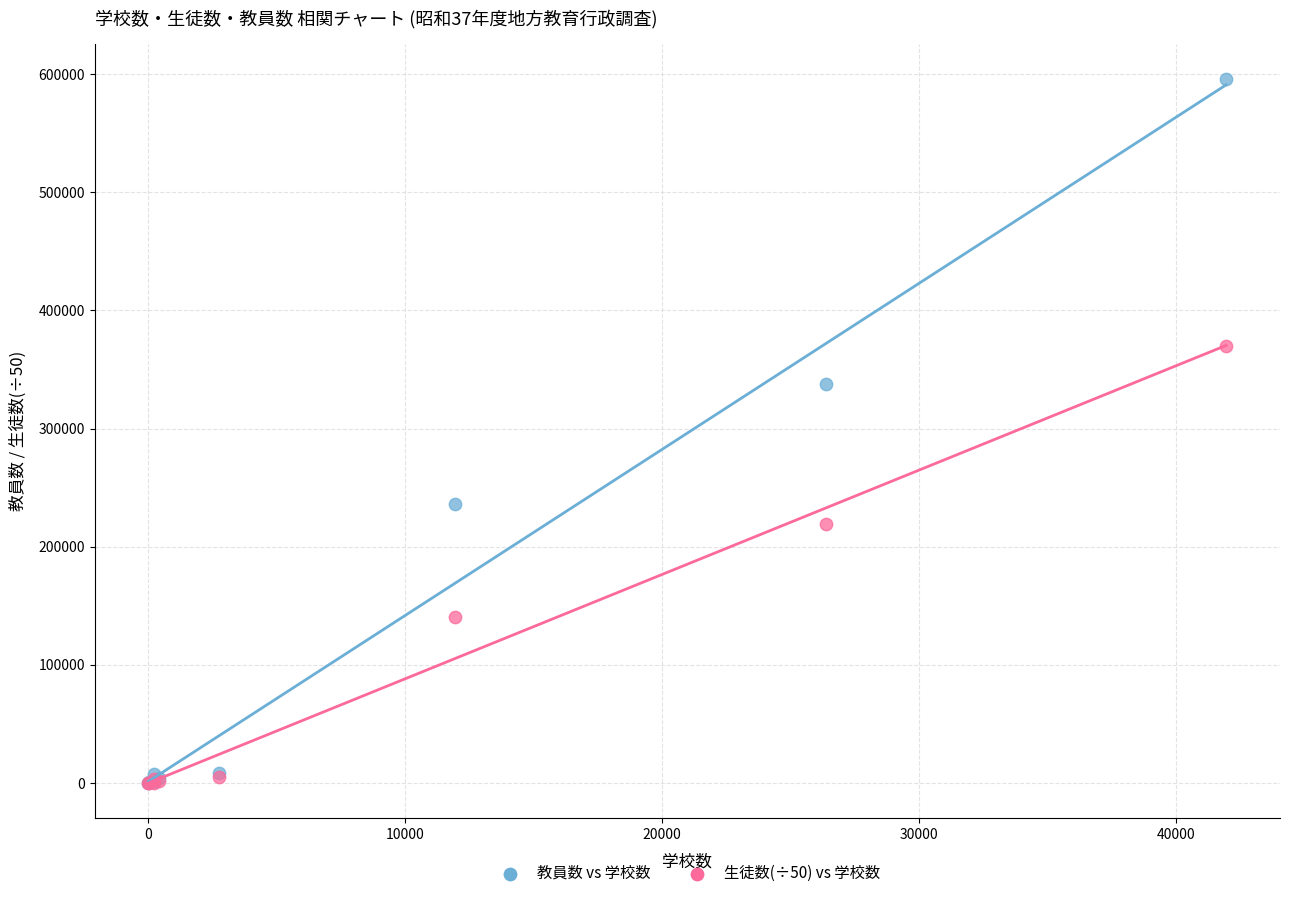

In the 教員数 vs 学校数 series, what Y value is closest to 297719?

337563.0